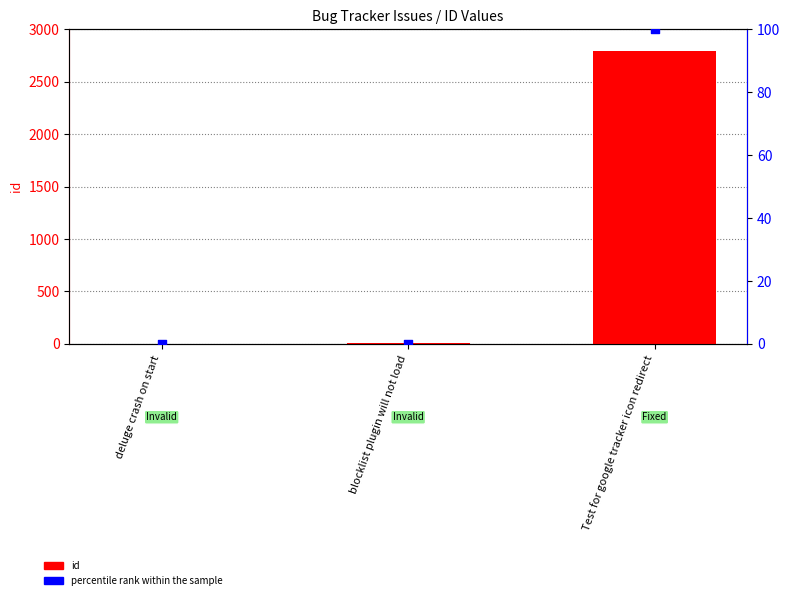

At how many categories does at least one series exceed 216?

1